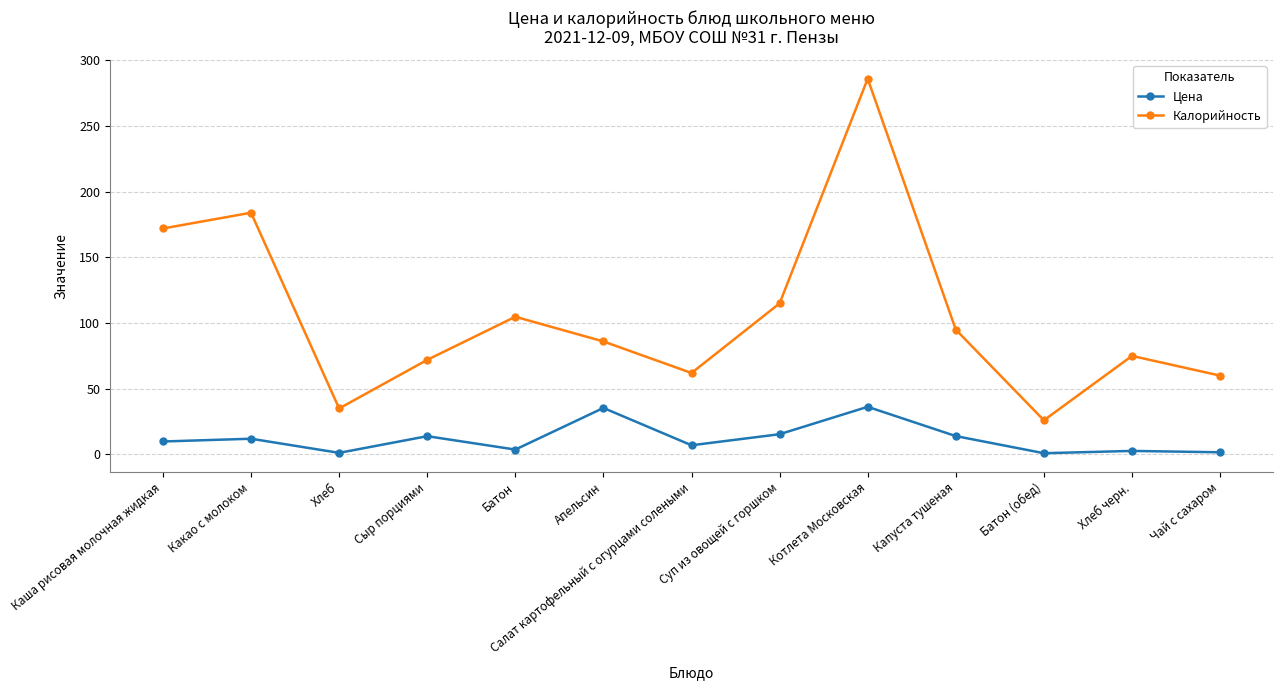

Read the Калорийность value at Капуста тушеная.

95.0